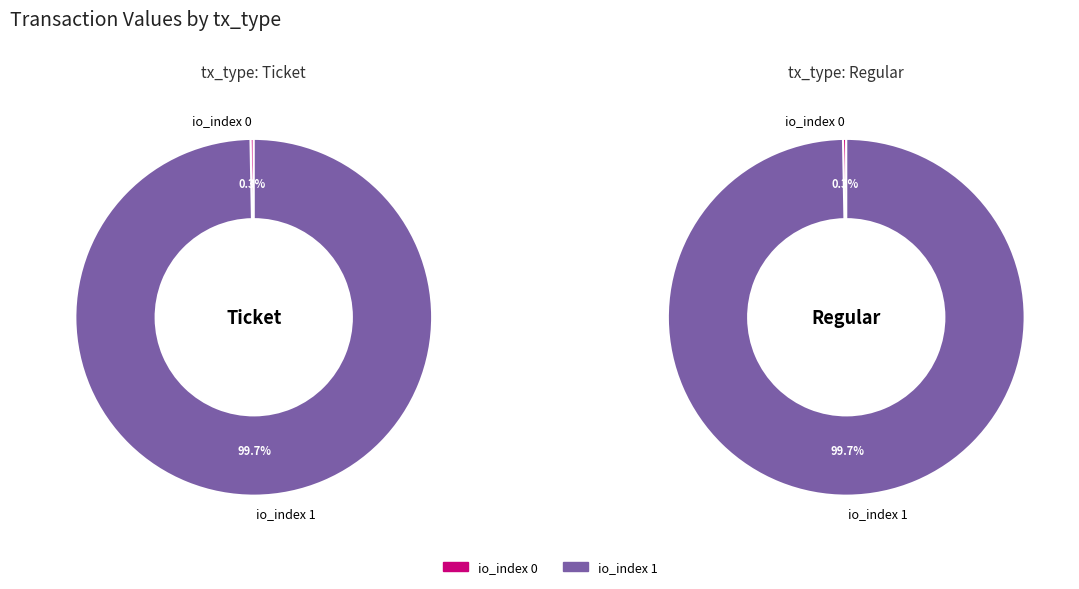

Count the number of slices in the pie.

2